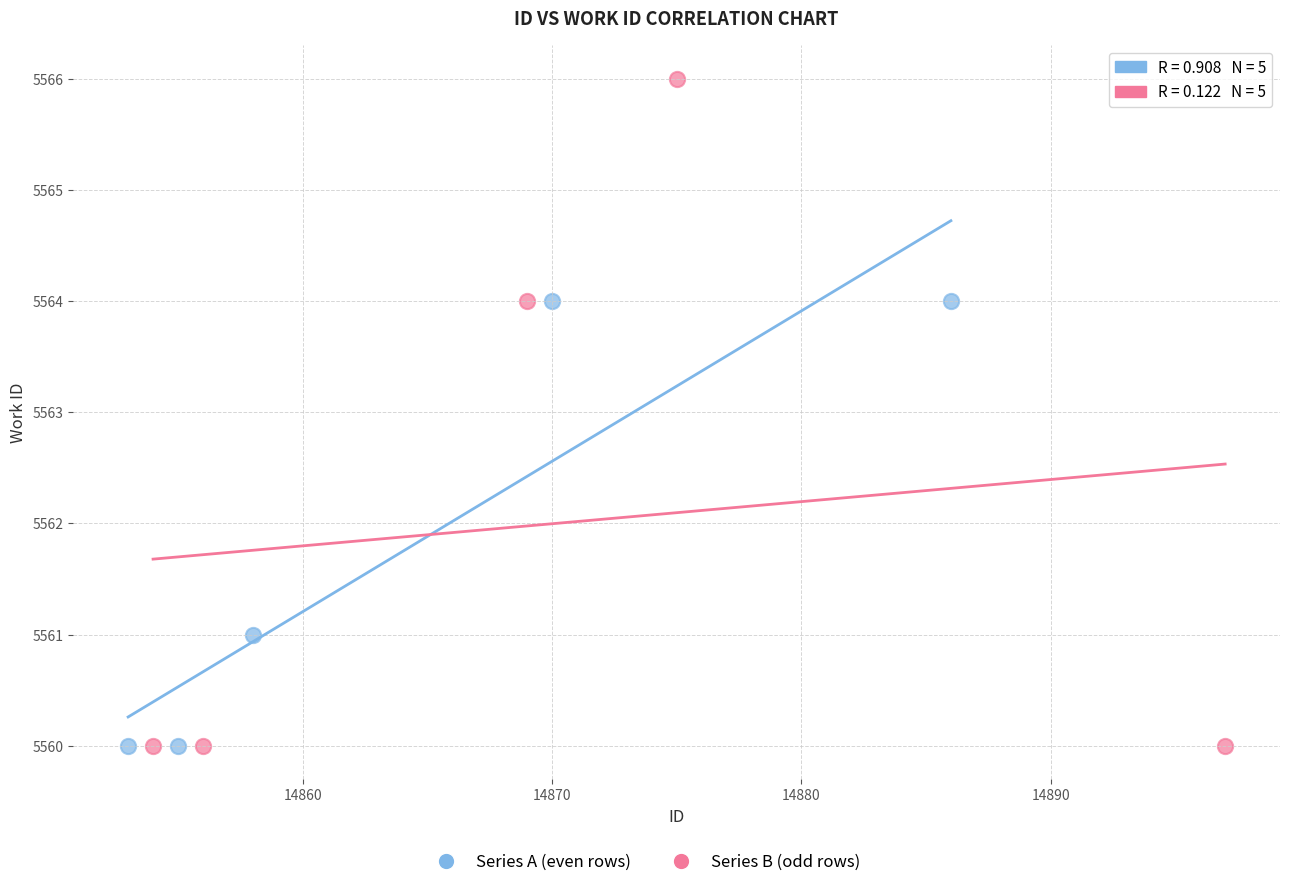

Which series reaches the maximum Y coordinate?

Series B (odd rows)